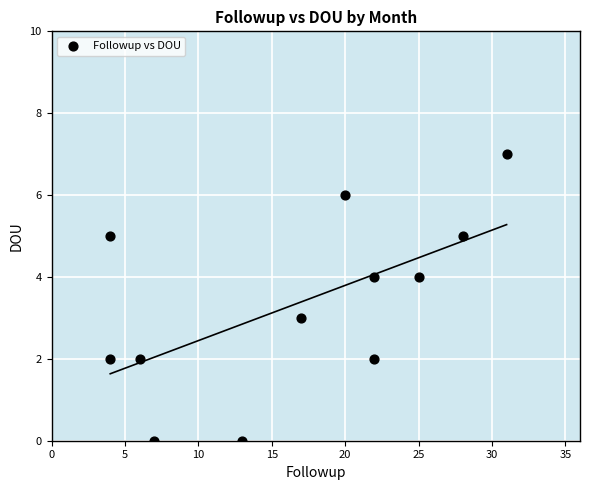

What is the average X value?

17